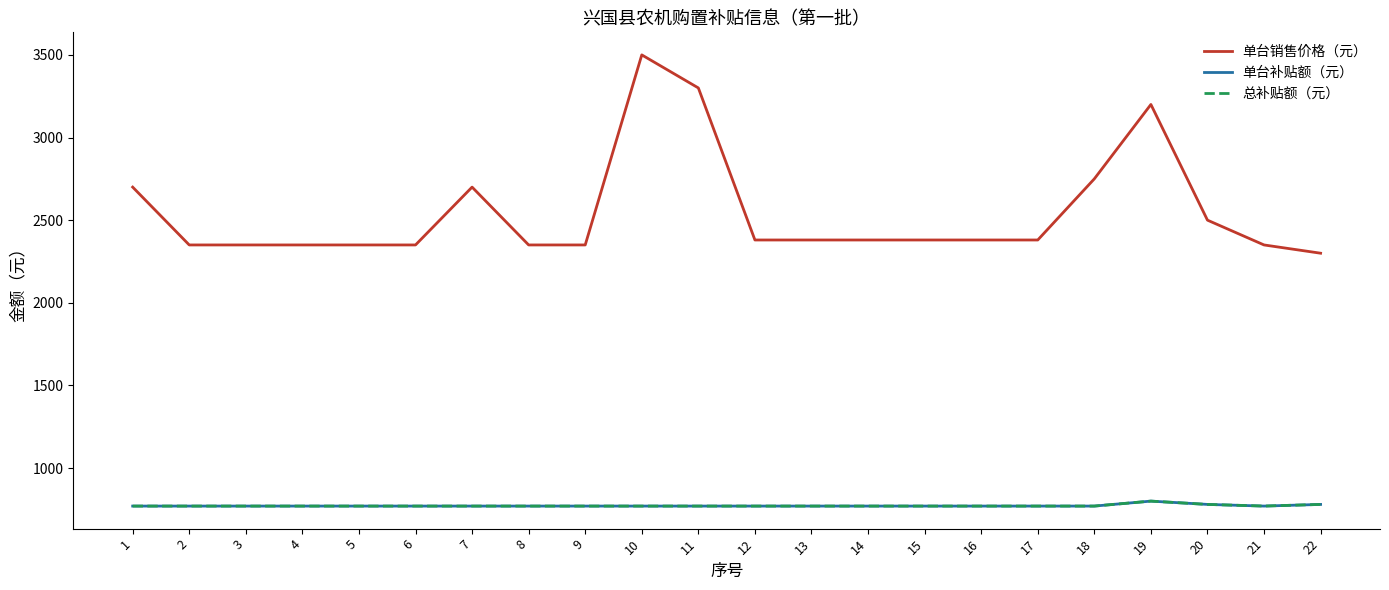

True or false: 单台销售价格（元） has a value of 3500 at 10.

True